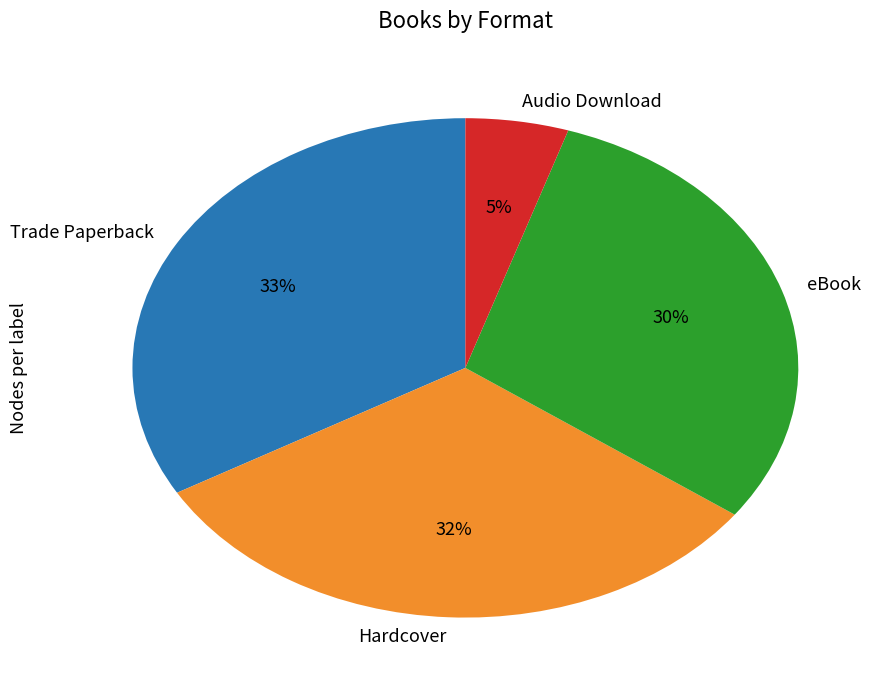

To the nearest percent, what portion does Hardcover represent?

32%